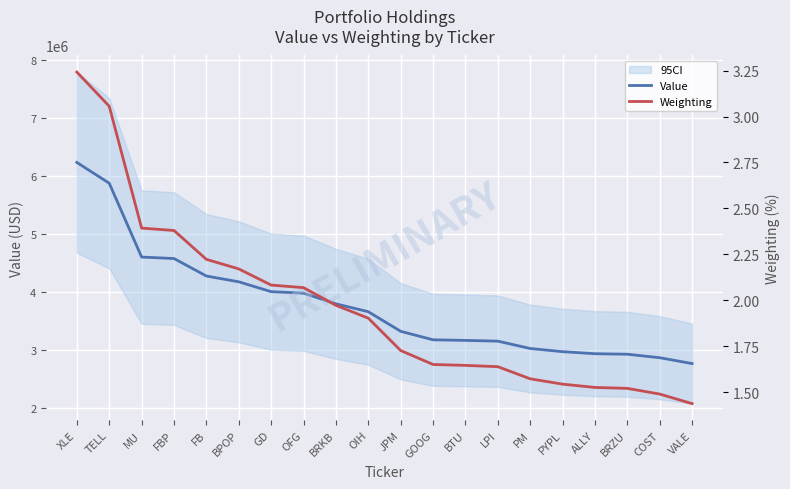

At how many categories does at least one series exceed 2393022?

20